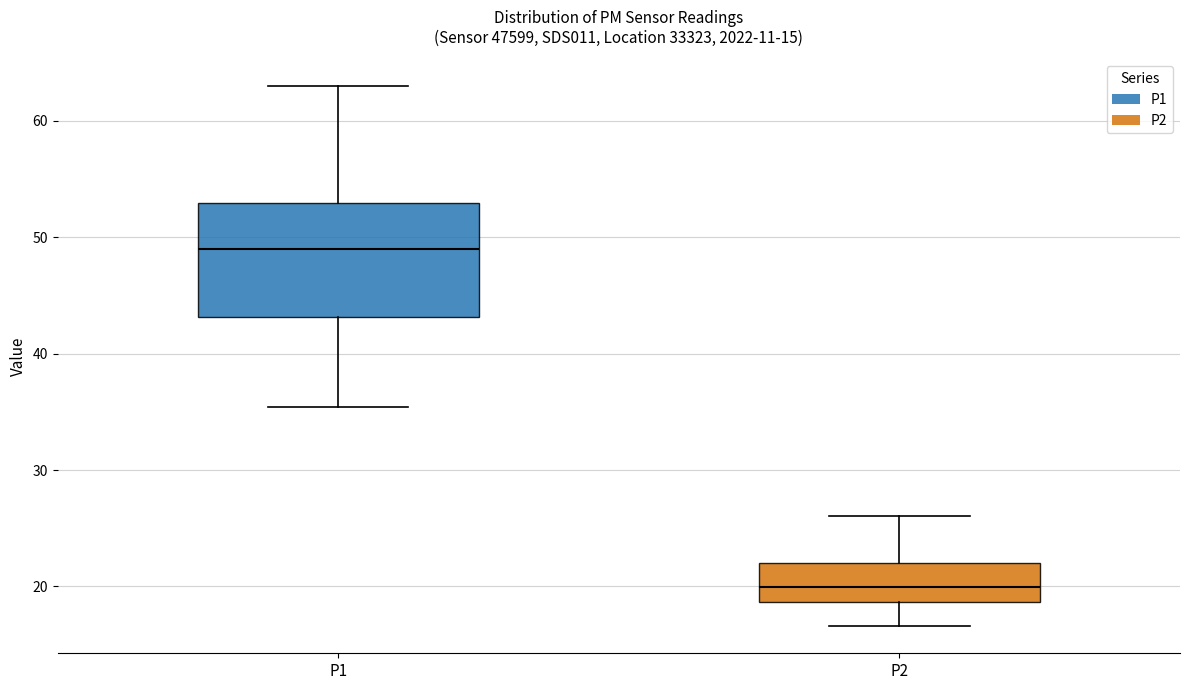

Which box has the lowest median line?

P2